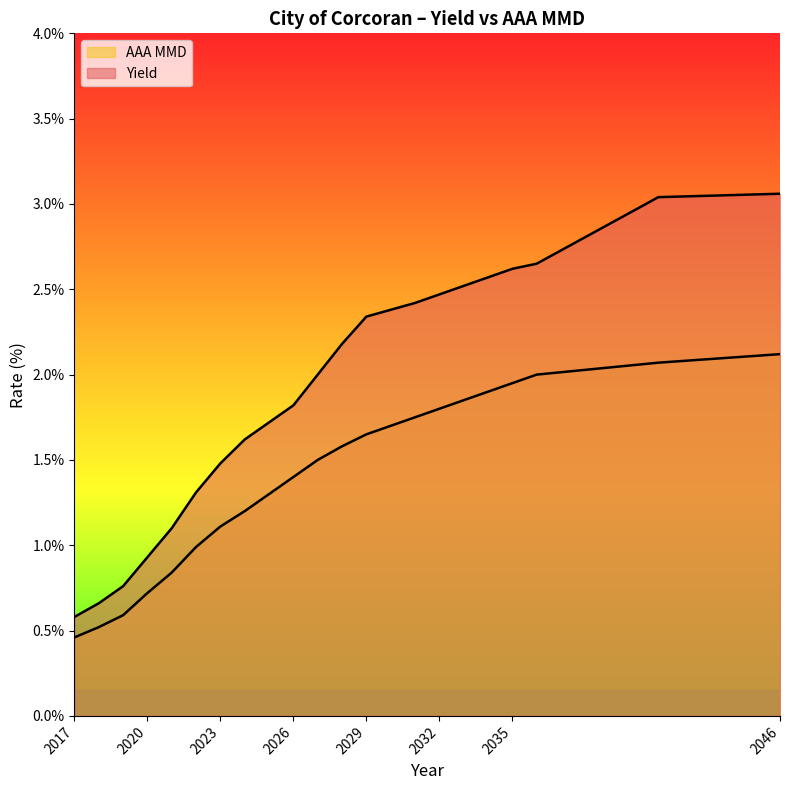

What is the difference between the maximum and minimum values in the Yield series?

2.5